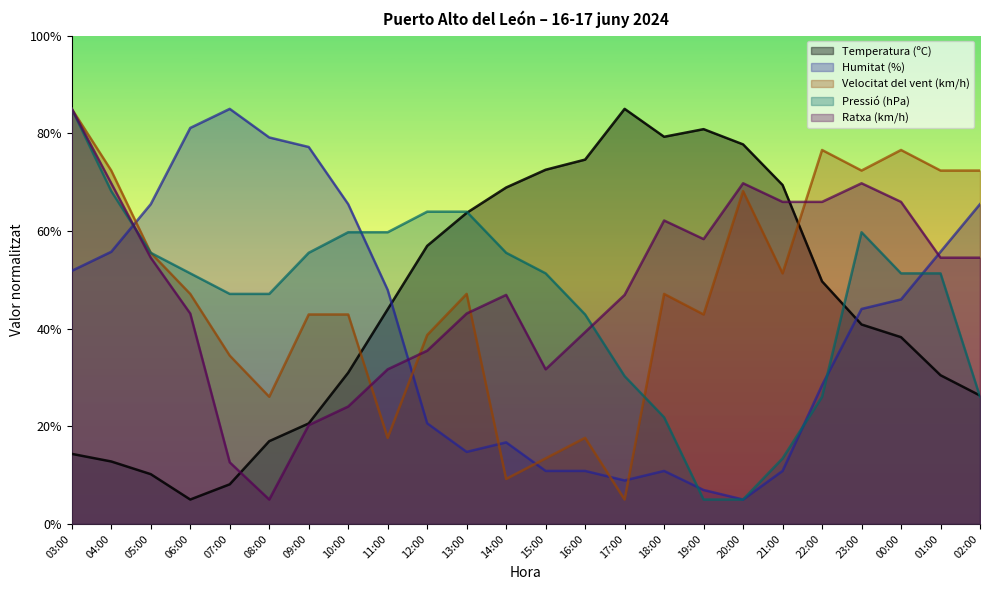

What is the approximate value of Velocitat del vent (km/h) at 00:00?

76.6